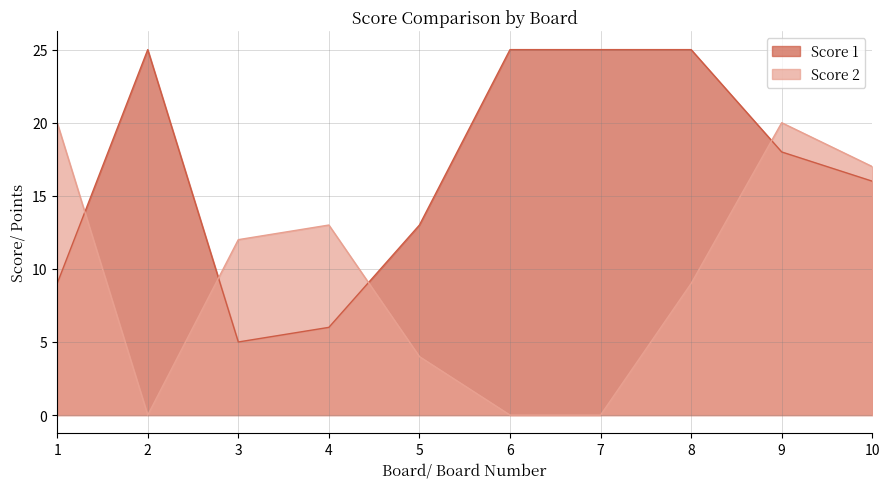

Reading left to right, transcribe all the data shown in this chart.

Score 1: 9	25	5	6	13	25	25	25	18	16
Score 2: 20	0	12	13	4	0	0	9	20	17